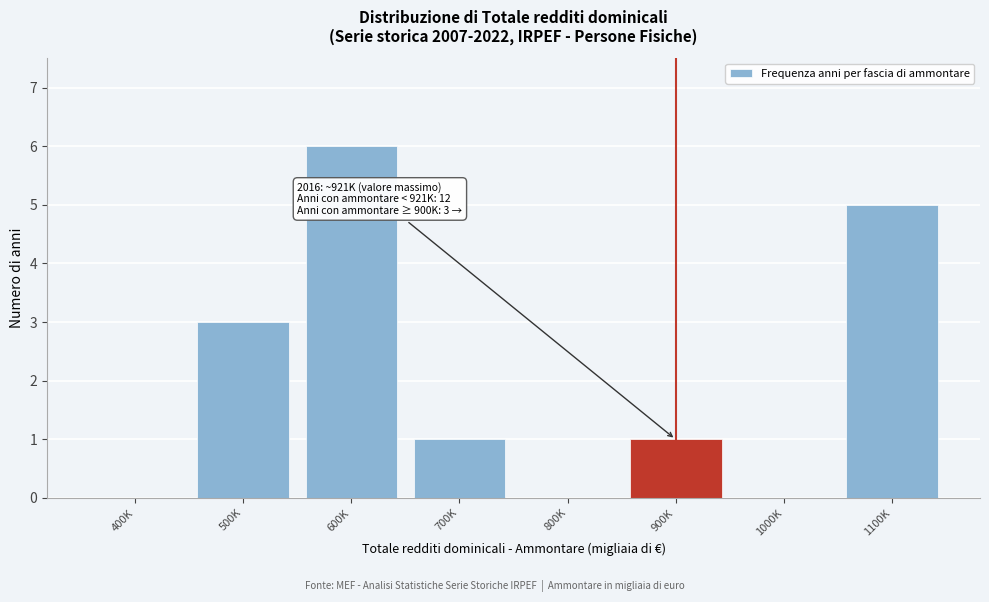

Reading right to left, list all the values displayed in this chart.

1100K=5	1000K=0	900K=1	800K=0	700K=1	600K=6	500K=3	400K=0